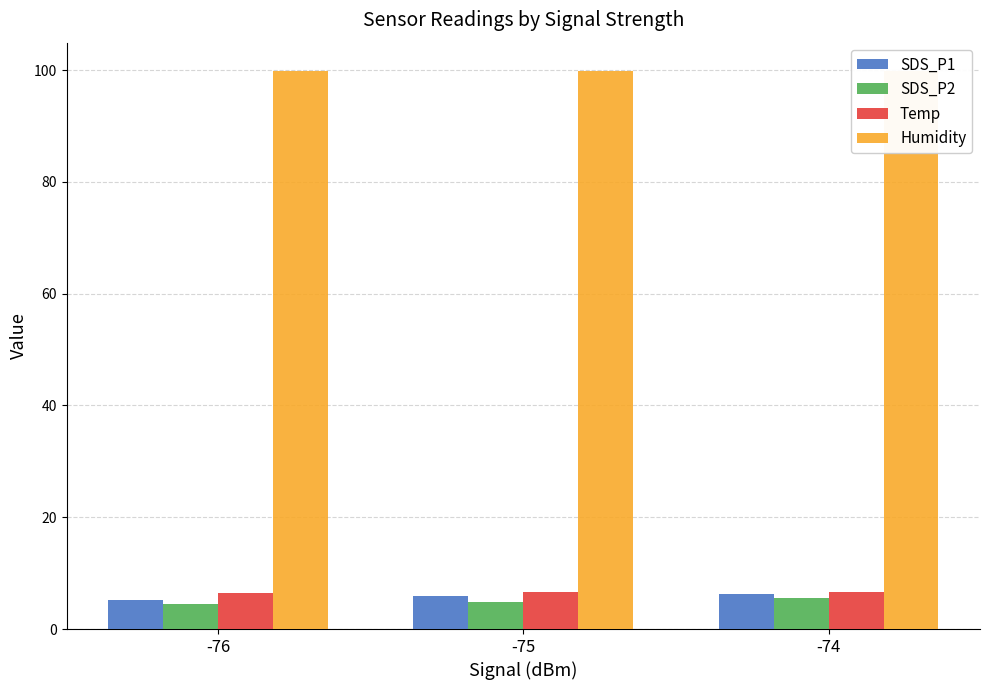

At which category is the sum across all series the highest?

-74